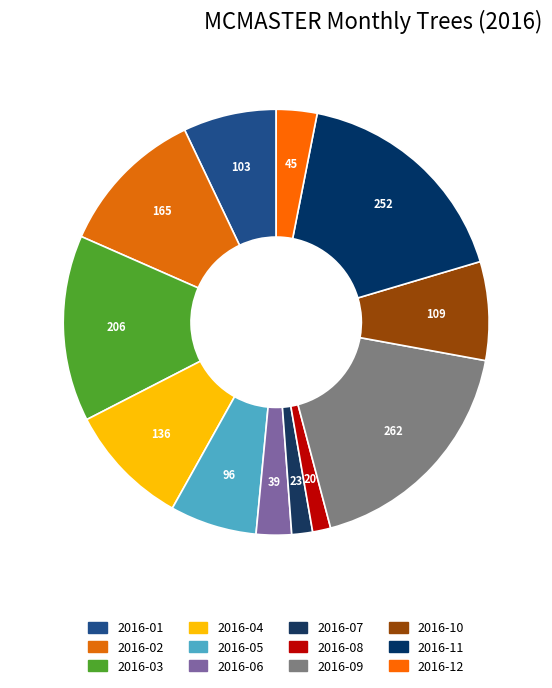

To the nearest percent, what is the combined percentage of 2016-11 and 2016-08?

19%